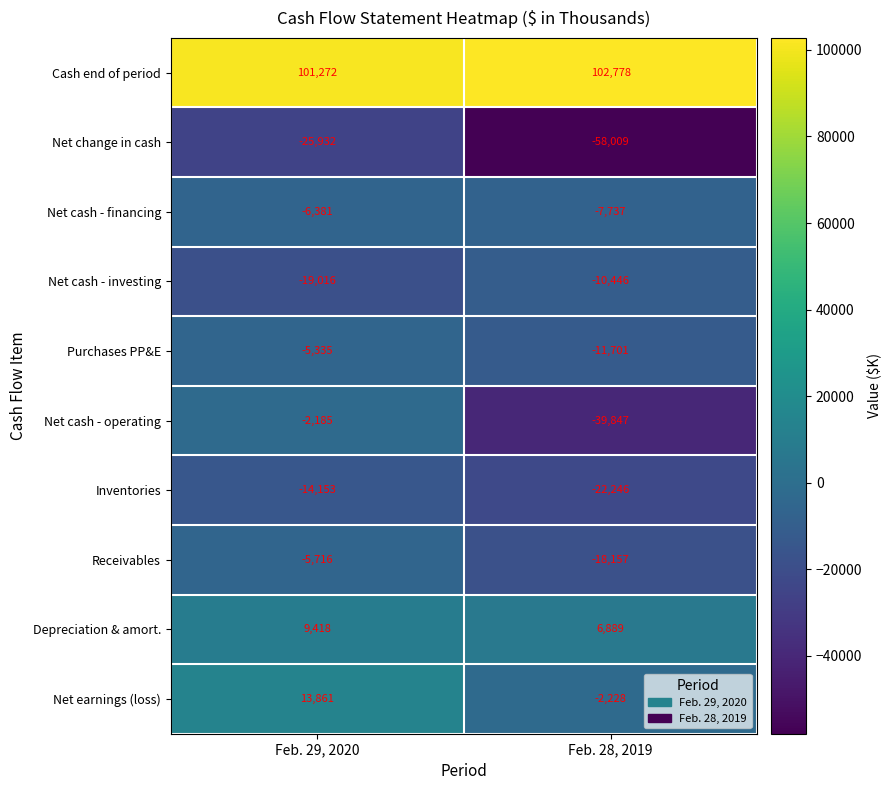

At which label does Receivables reach its peak?

Feb. 29, 2020